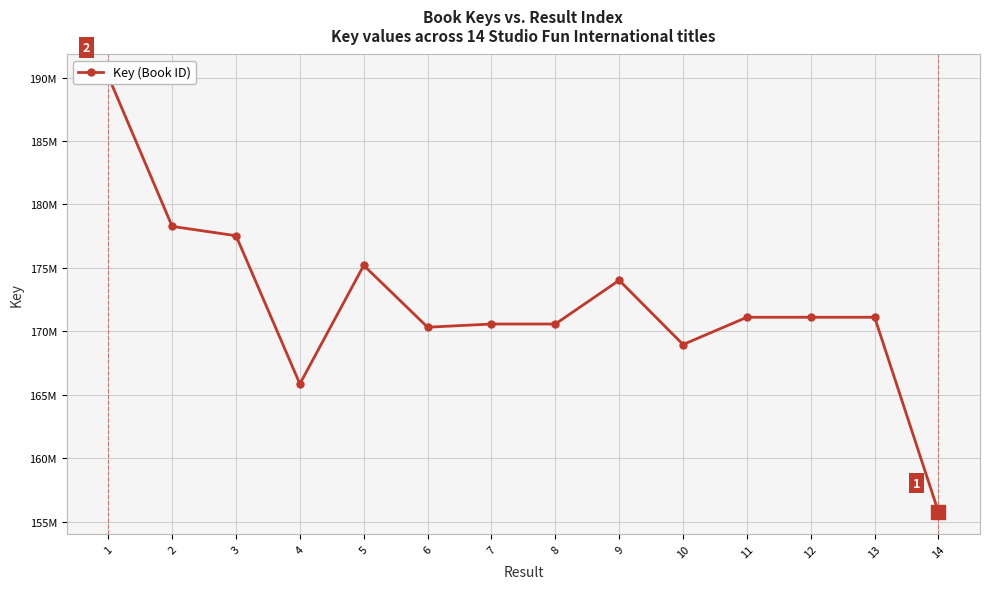

How many points are lower than both their immediate neighbors (excluding endpoints)?

4